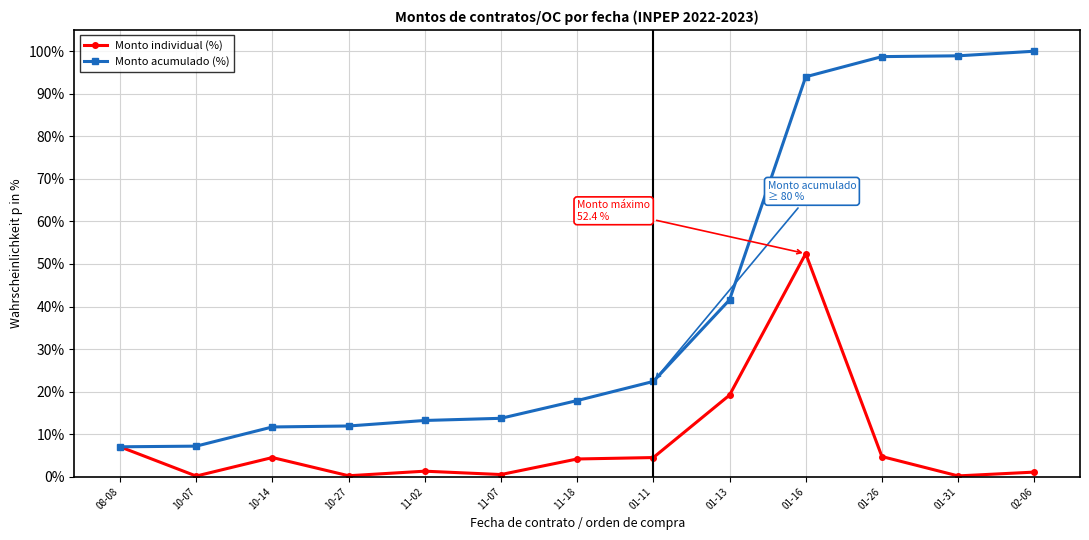

At which category is the sum across all series the highest?

01-16